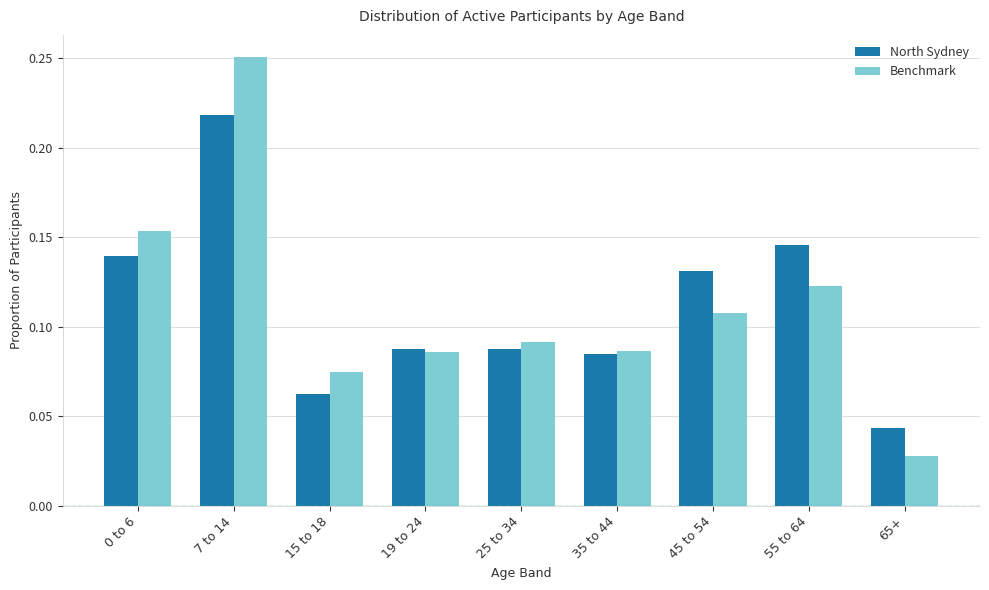

How many North Sydney values are between 0 and 1?

9